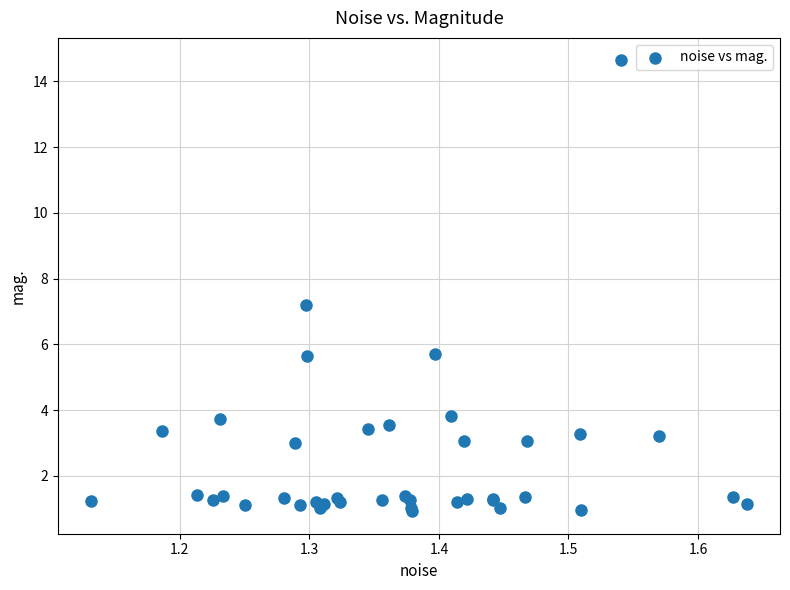

What Y value in the scatter plot is closest to 7?

7.2